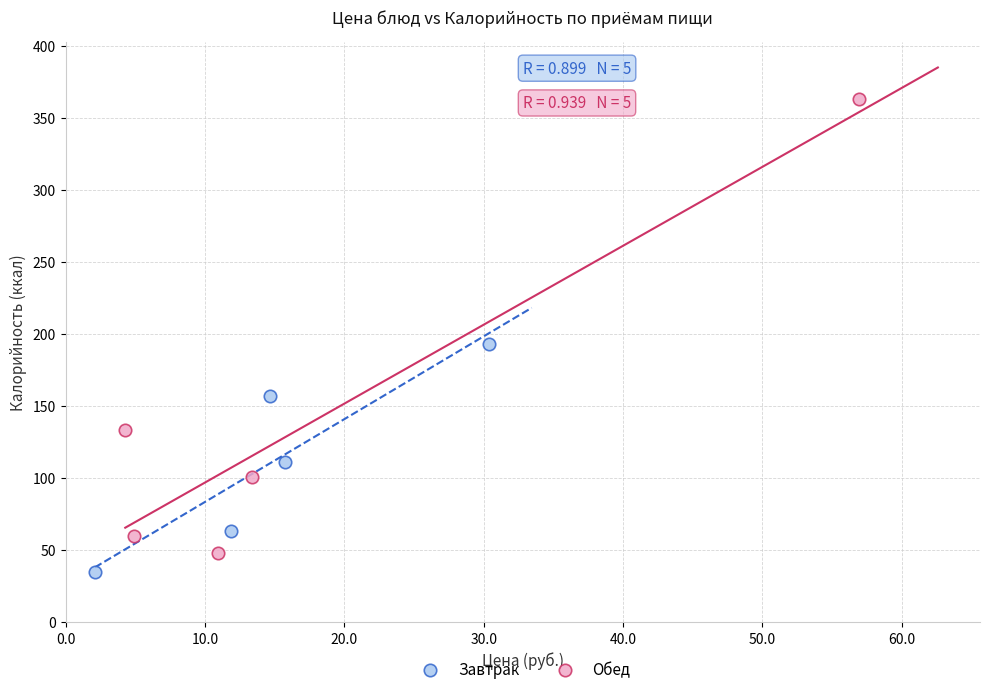

Which series reaches the maximum Y coordinate?

Обед